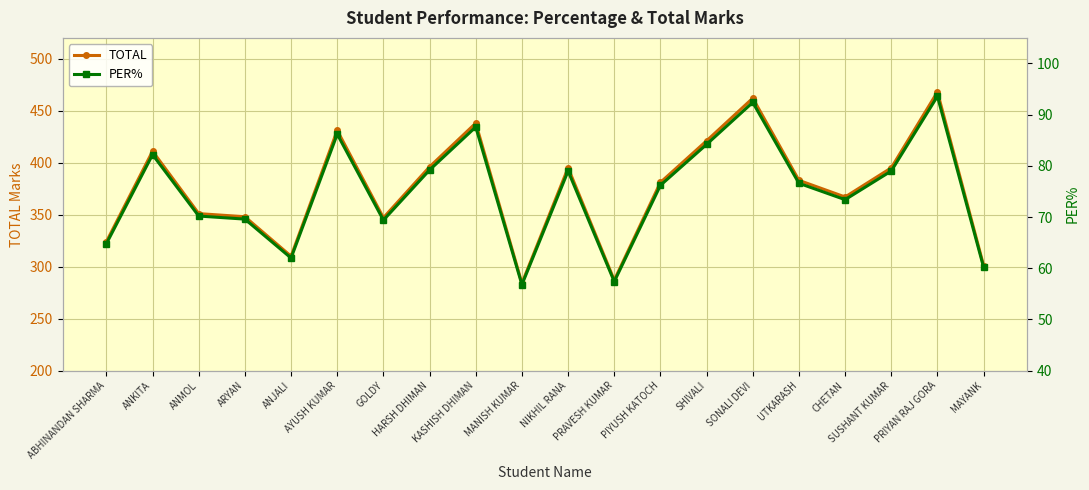

In PER%, how many points are higher than both neighbors (excluding endpoints)?

6